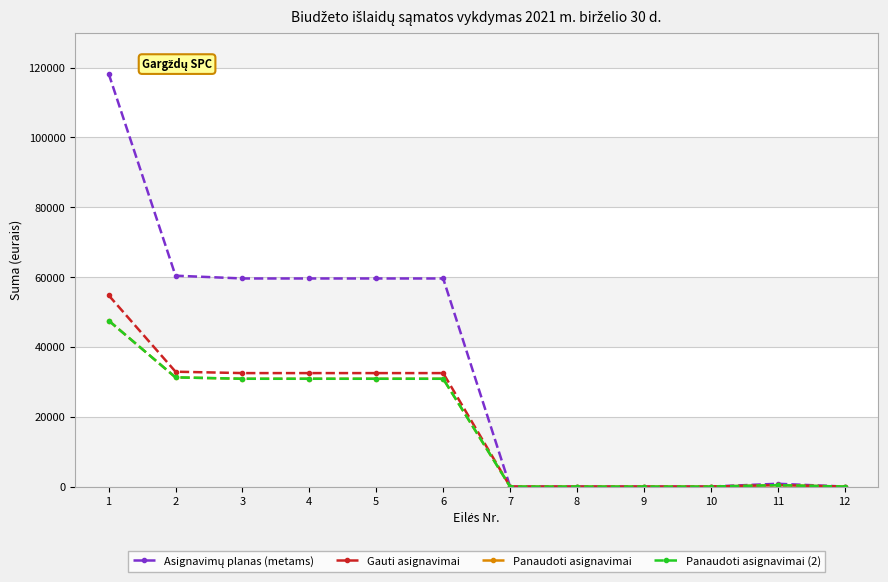

Reading left to right, list all the values displayed in this chart.

Asignavimų planas (metams): 1=118300.0	2=60400.0	3=59600.0	4=59600.0	5=59600.0	6=59600.0	7=0.0	8=0.0	9=0.0	10=0.0	11=800.0	12=0.0
Gauti asignavimai: 1=54800.0	2=32900.0	3=32500.0	4=32500.0	5=32500.0	6=32500.0	7=0.0	8=0.0	9=0.0	10=0.0	11=400.0	12=0.0
Panaudoti asignavimai: 1=47549.7	2=31276.1	3=30876.1	4=30876.1	5=30876.1	6=30876.1	7=0.0	8=0.0	9=0.0	10=0.0	11=400.0	12=0.0
Panaudoti asignavimai (2): 1=47549.7	2=31276.1	3=30876.1	4=30876.1	5=30876.1	6=30876.1	7=0.0	8=0.0	9=0.0	10=0.0	11=400.0	12=0.0